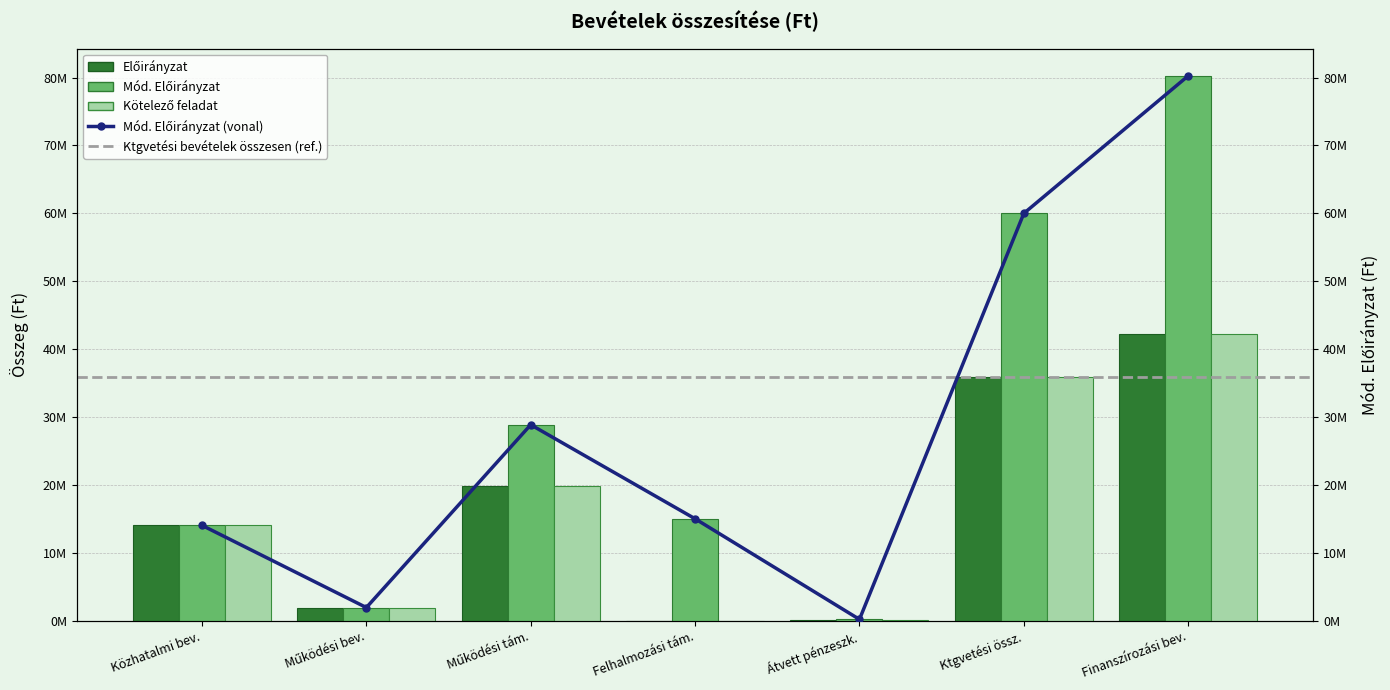

Which category has the highest value in the Kötelező feladat series?

Finanszírozási bev.